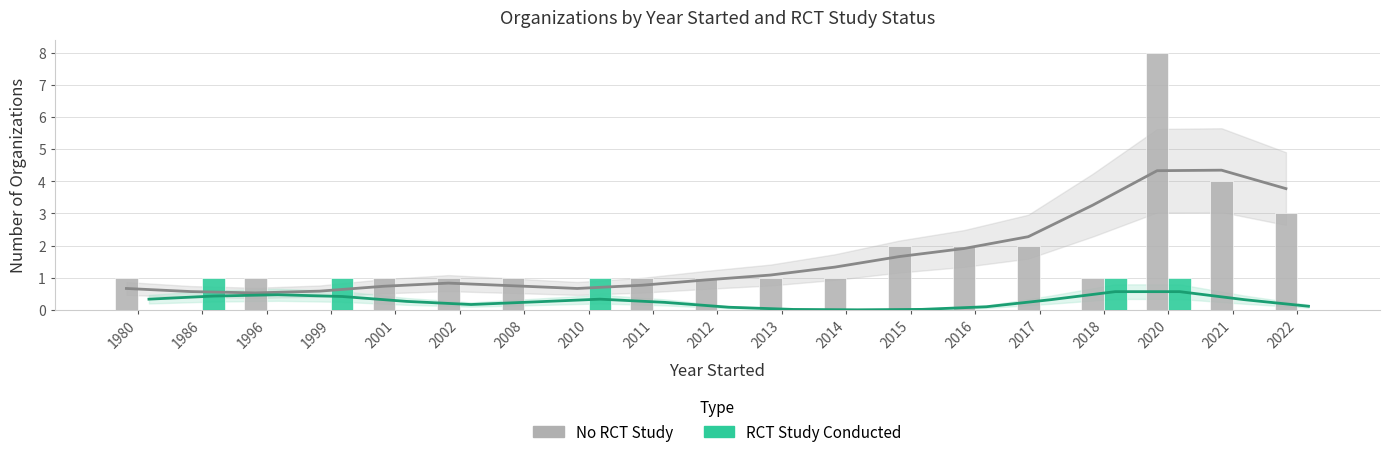

Reading right to left, transcribe all the data shown in this chart.

No - Trend: 2022=3.8	2021=4.3	2020=4.3	2018=3.3	2017=2.3	2016=1.9	2015=1.7	2014=1.3	2013=1.1	2012=0.9	2011=0.8	2010=0.7	2008=0.8	2002=0.8	2001=0.7	1999=0.6	1996=0.5	1986=0.6	1980=0.7
Yes - Trend: 2022=0.1	2021=0.3	2020=0.6	2018=0.6	2017=0.3	2016=0.1	2015=0.0	2014=0.0	2013=0.0	2012=0.1	2011=0.2	2010=0.3	2008=0.2	2002=0.2	2001=0.3	1999=0.4	1996=0.5	1986=0.4	1980=0.3
No RCT Study: 2022=3.0	2021=4.0	2020=8.0	2018=1.0	2017=2.0	2016=2.0	2015=2.0	2014=1.0	2013=1.0	2012=1.0	2011=1.0	2010=0.0	2008=1.0	2002=1.0	2001=1.0	1999=0.0	1996=1.0	1986=0.0	1980=1.0
RCT Study Conducted: 2022=0.0	2021=0.0	2020=1.0	2018=1.0	2017=0.0	2016=0.0	2015=0.0	2014=0.0	2013=0.0	2012=0.0	2011=0.0	2010=1.0	2008=0.0	2002=0.0	2001=0.0	1999=1.0	1996=0.0	1986=1.0	1980=0.0